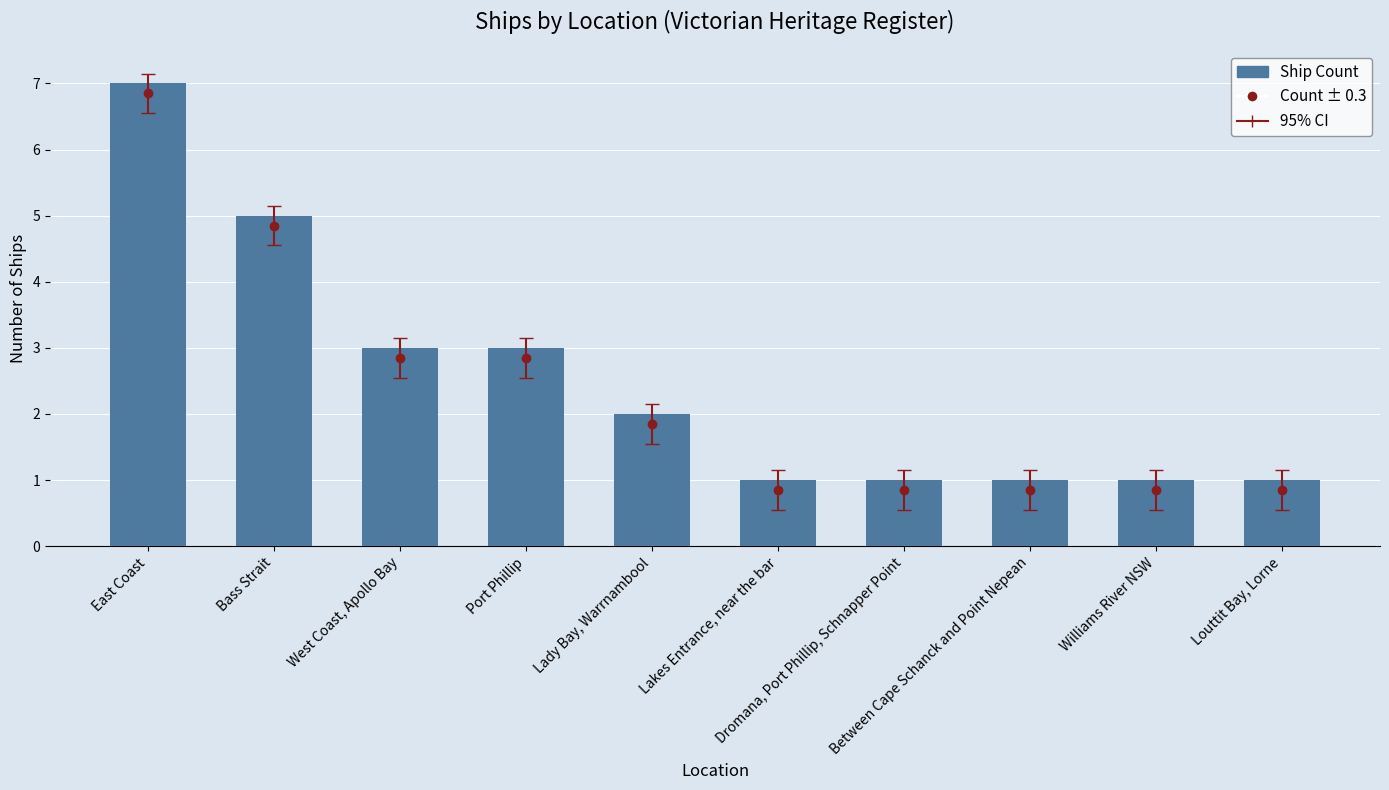

Rank the categories by value from highest to lowest.

East Coast, Bass Strait, West Coast, Apollo Bay, Port Phillip, Lady Bay, Warrnambool, Lakes Entrance, near the bar, Dromana, Port Phillip, Schnapper Point, Between Cape Schanck and Point Nepean, Williams River NSW, Louttit Bay, Lorne